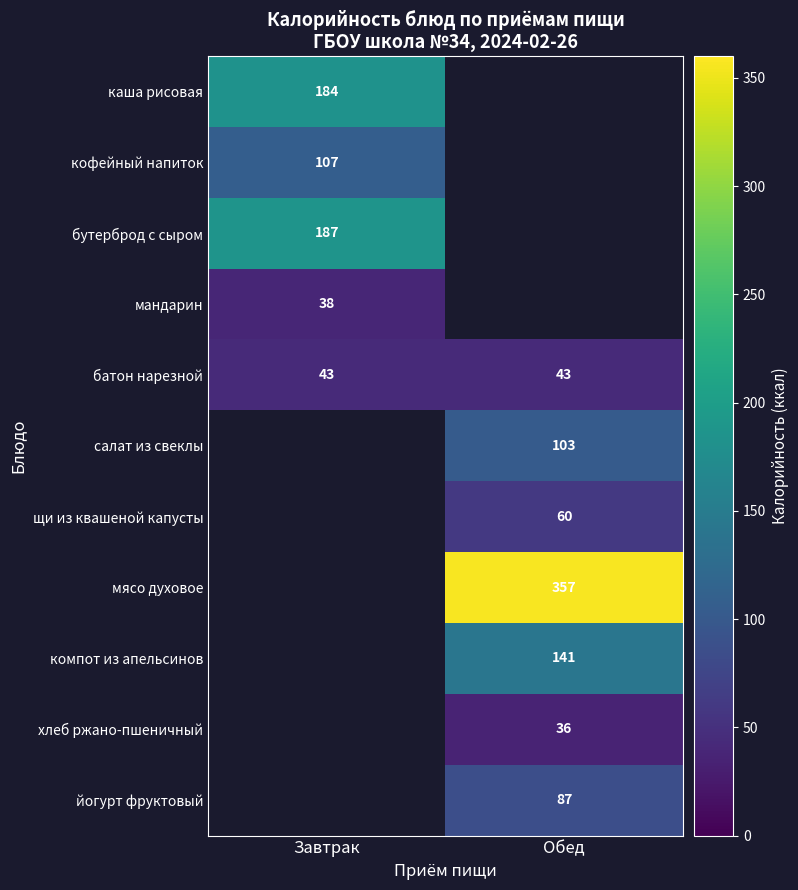

The value of кофейный напиток at Завтрак is 107. True or false?

True